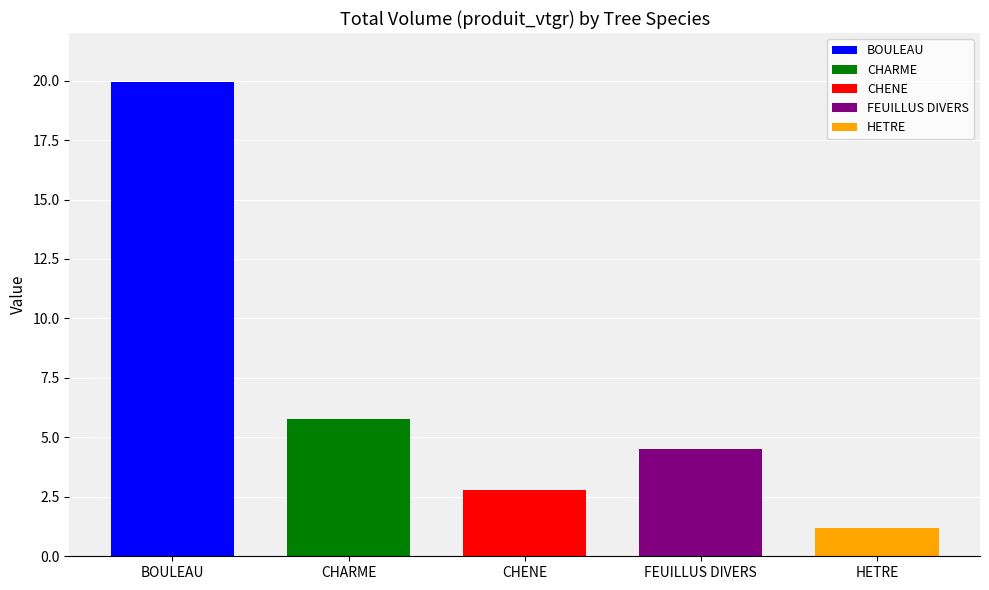

Count the number of categories in the chart.

5